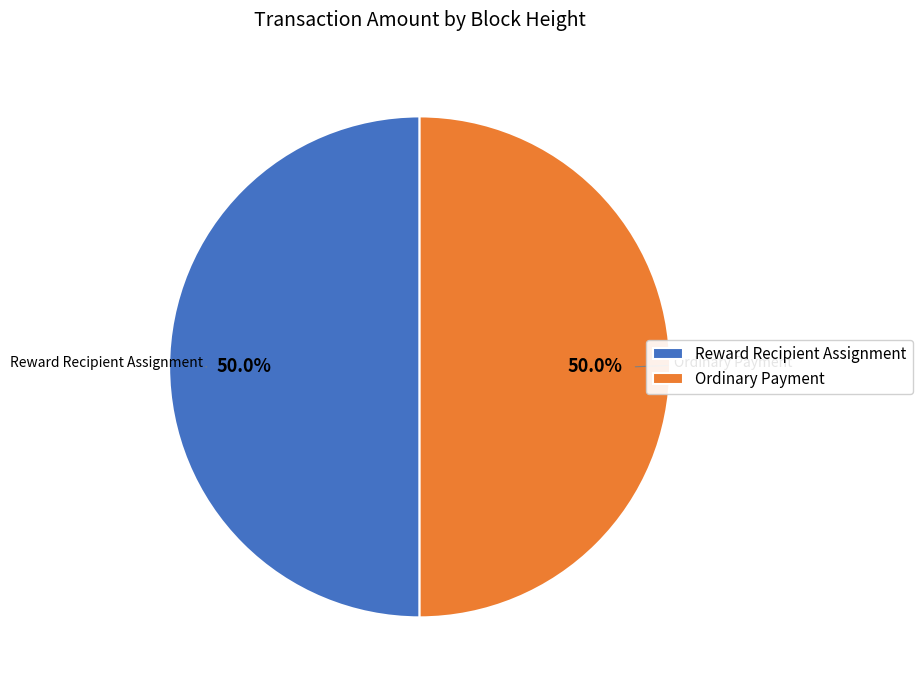

What percentage do Ordinary Payment and Reward Recipient Assignment together represent?

100.0%